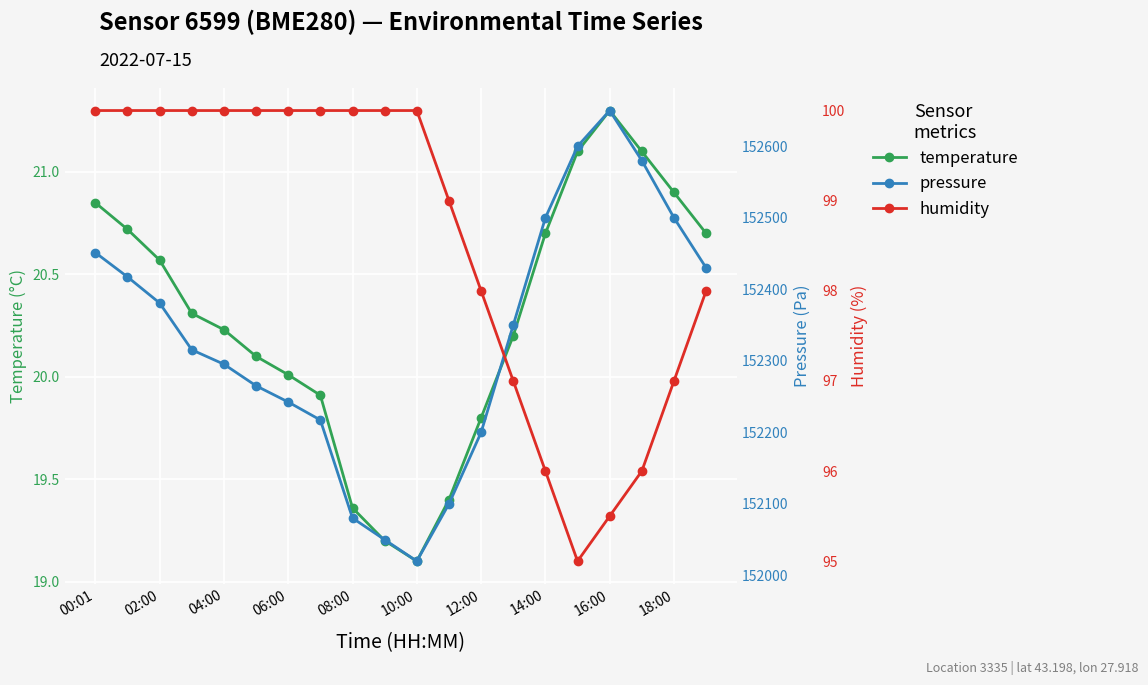

True or false: temperature and pressure intersect in this chart.

False